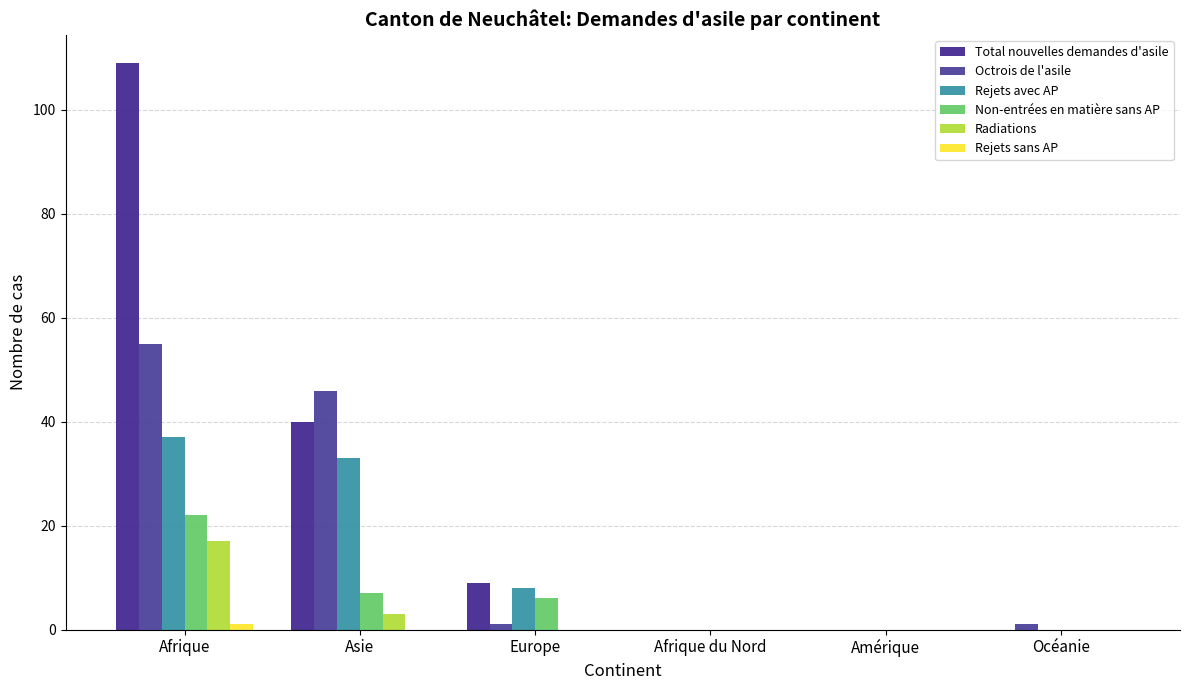

Reading left to right, what are all the values shown in this chart?

Total nouvelles demandes d'asile: 109	40	9	0	0	0
Octrois de l'asile: 55	46	1	0	0	1
Rejets avec AP: 37	33	8	0	0	0
Non-entrées en matière sans AP: 22	7	6	0	0	0
Radiations: 17	3	0	0	0	0
Rejets sans AP: 1	0	0	0	0	0